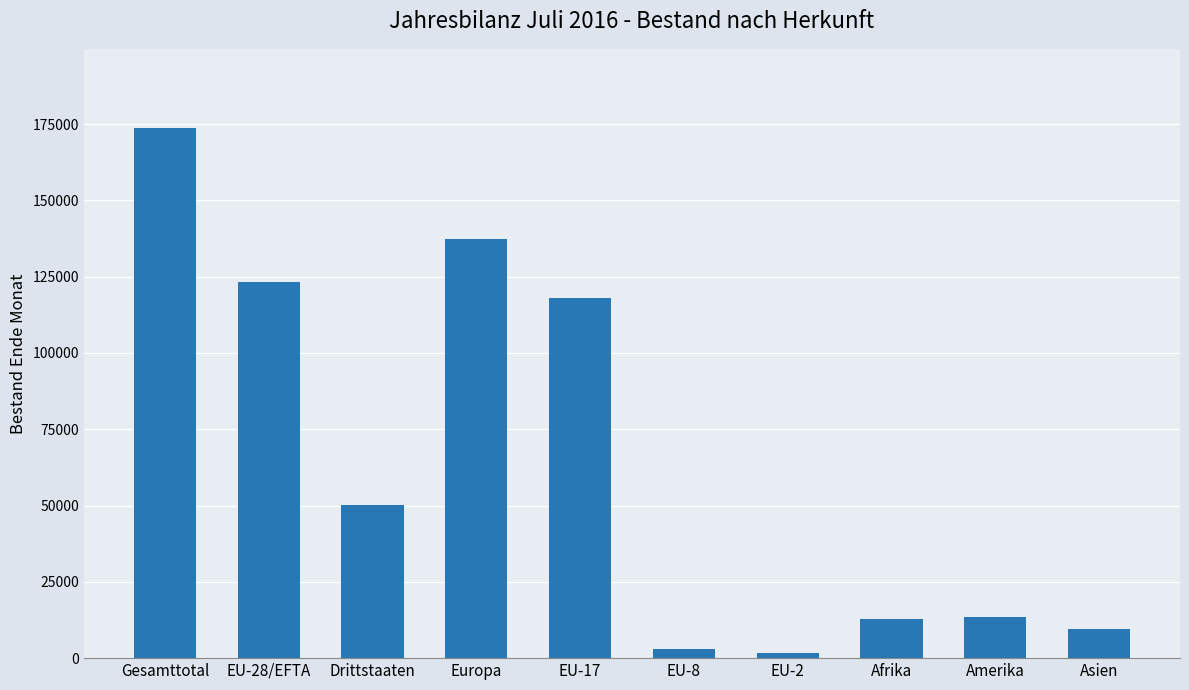

What is the label of the 2nd bar from the left?

EU-28/EFTA